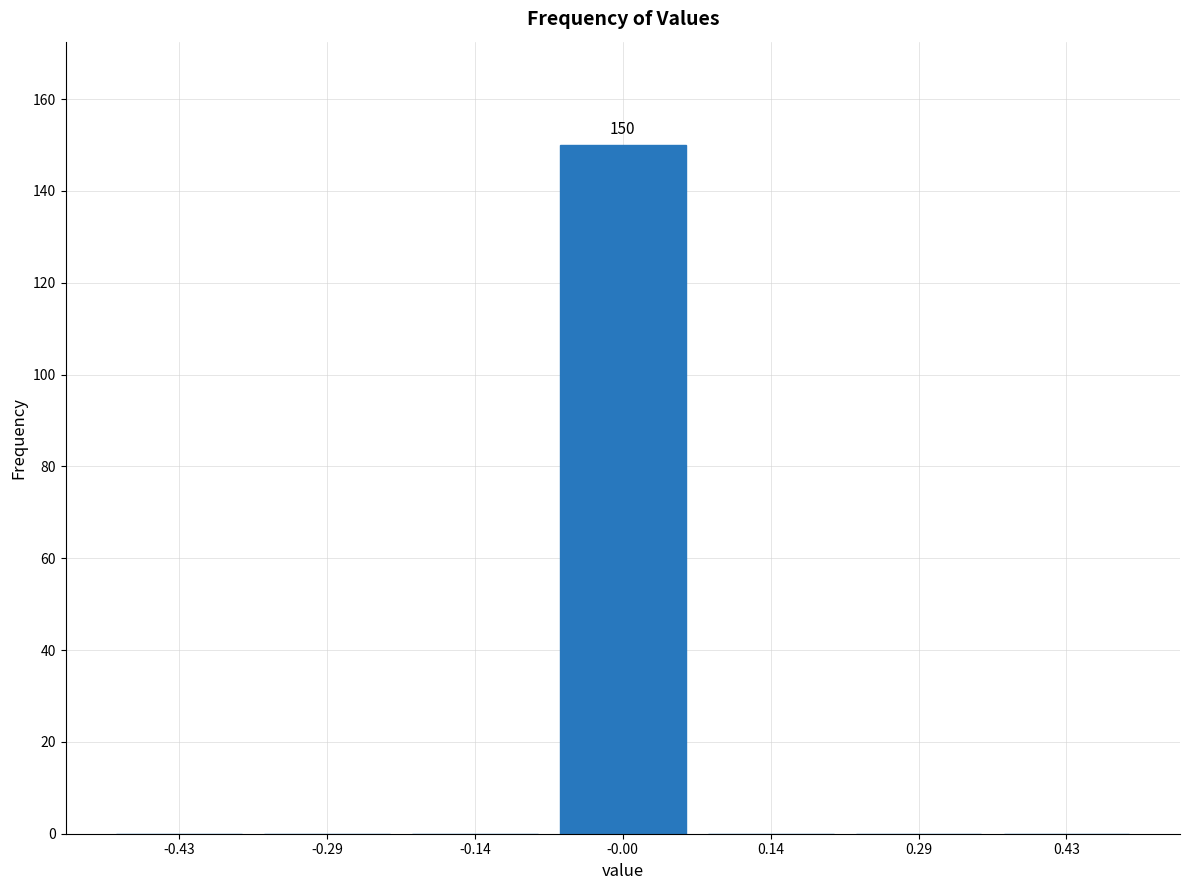

Over which range of the x-axis is the bar tallest?

-0.08 to 0.08